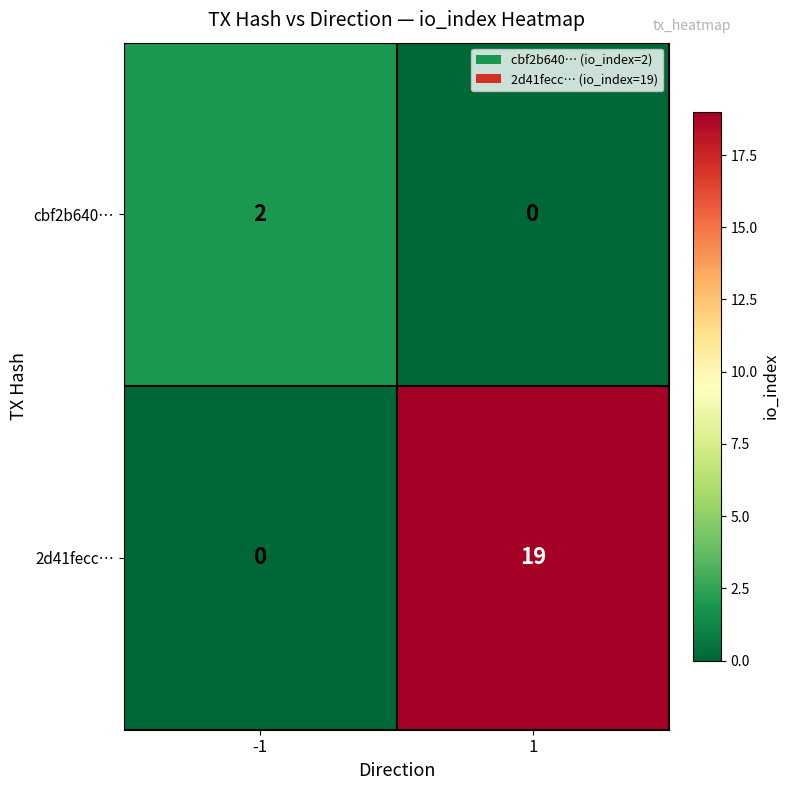

Reading right to left, what are all the values shown in this chart?

cbf2b640…: 0	2
2d41fecc…: 19	0